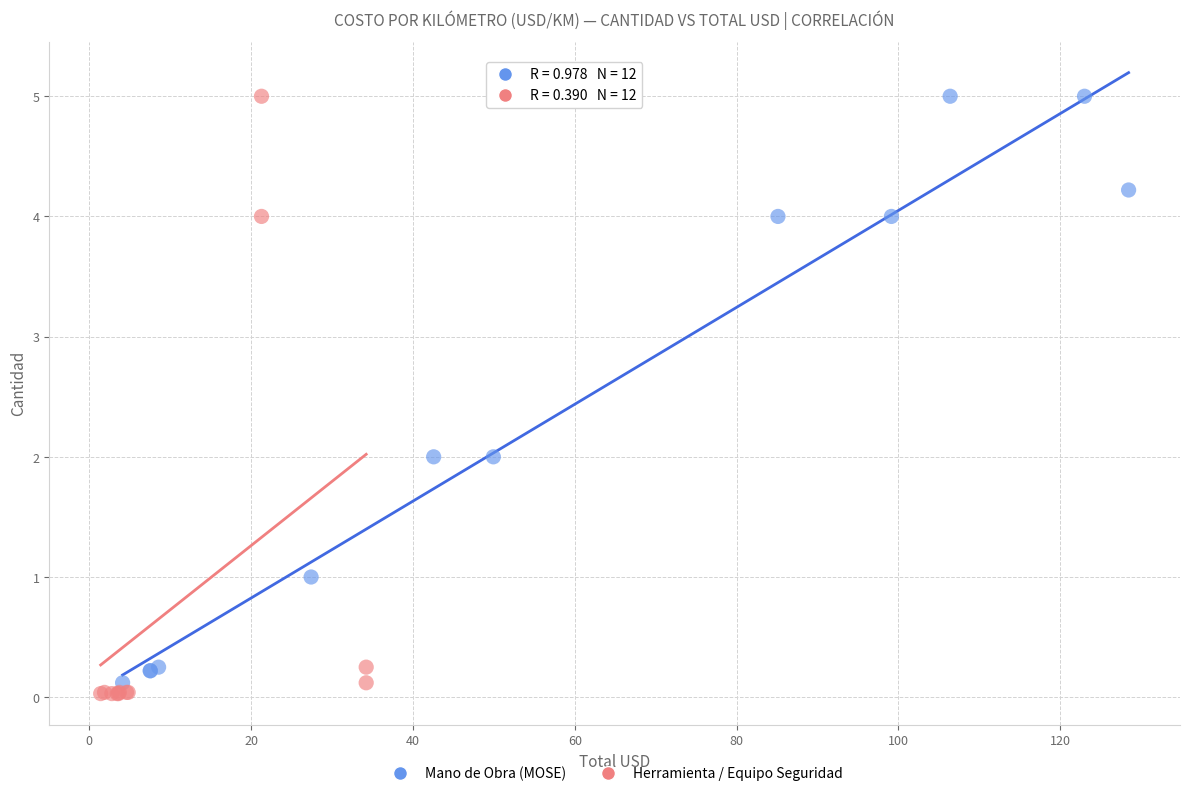

What are all the series names shown in the legend?

Mano de Obra (MOSE), Herramienta / Equipo Seguridad